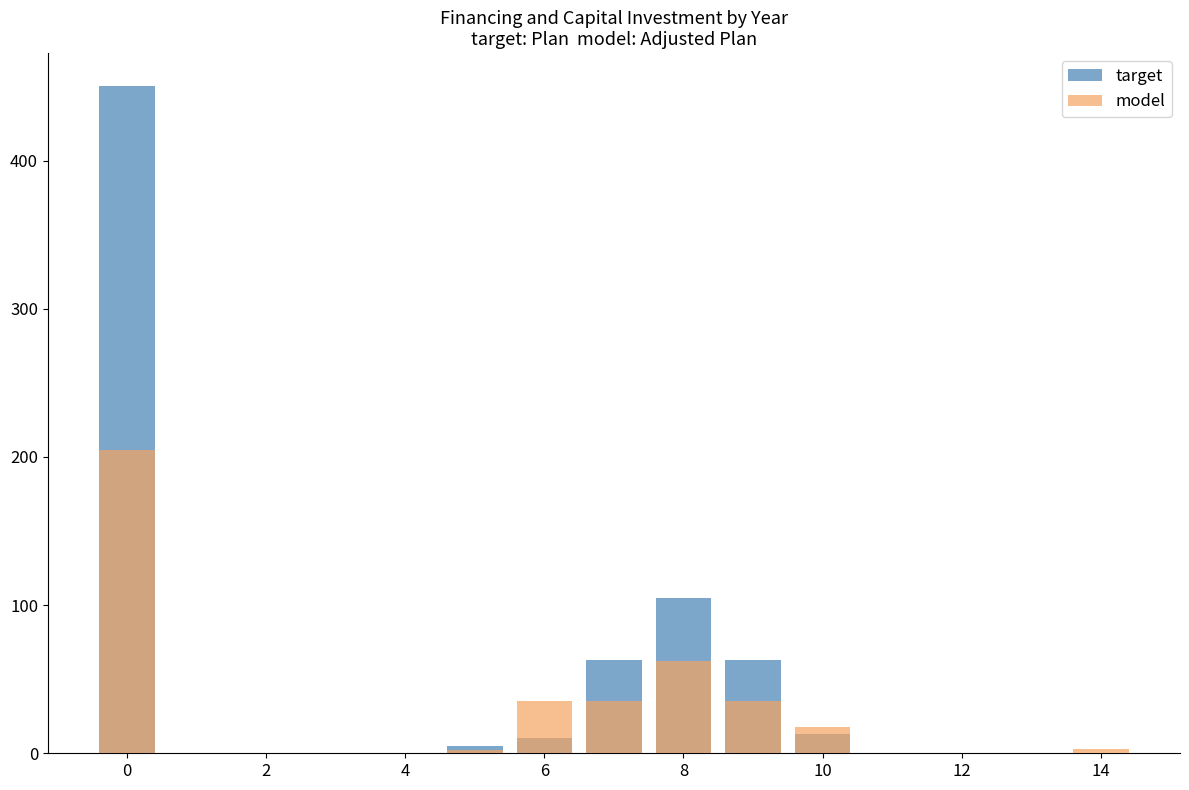

How many groups of bars are there?

10